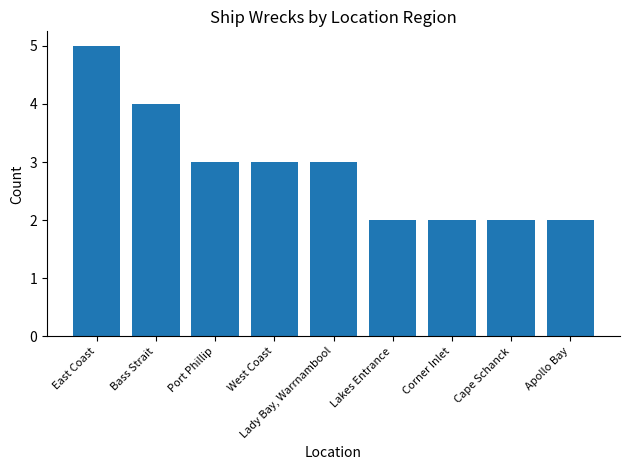

What is the label of the 2nd bar from the right?

Cape Schanck